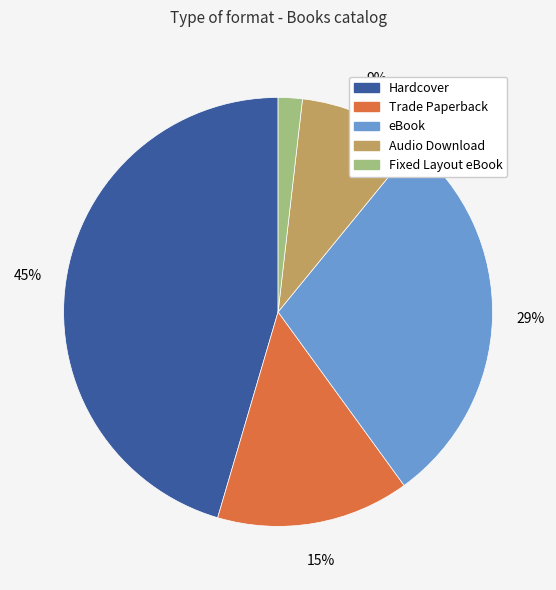

To the nearest percent, what portion does Trade Paperback represent?

15%